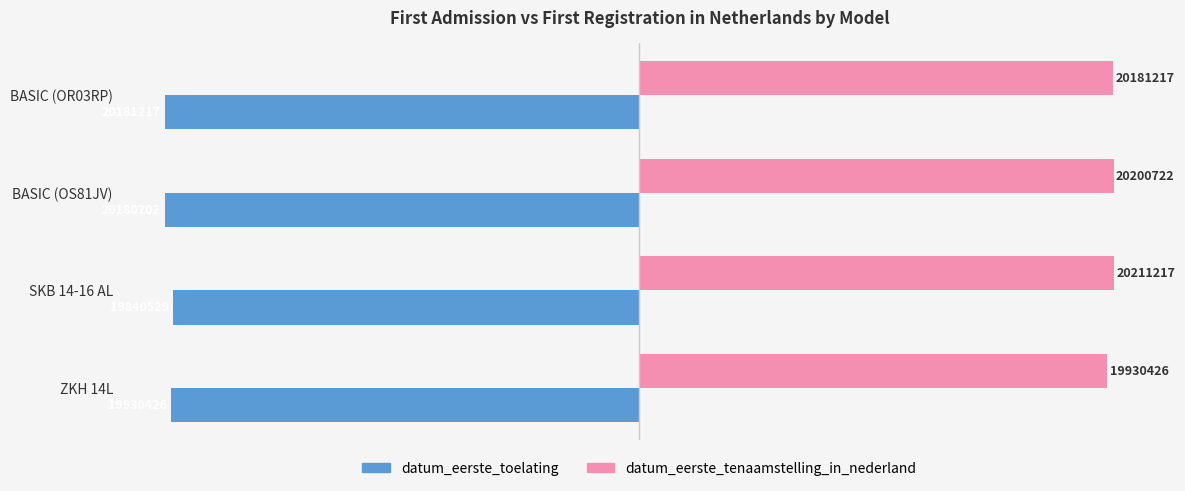

Rank the series by their maximum value, from lowest to highest.

datum_eerste_toelating, datum_eerste_tenaamstelling_in_nederland